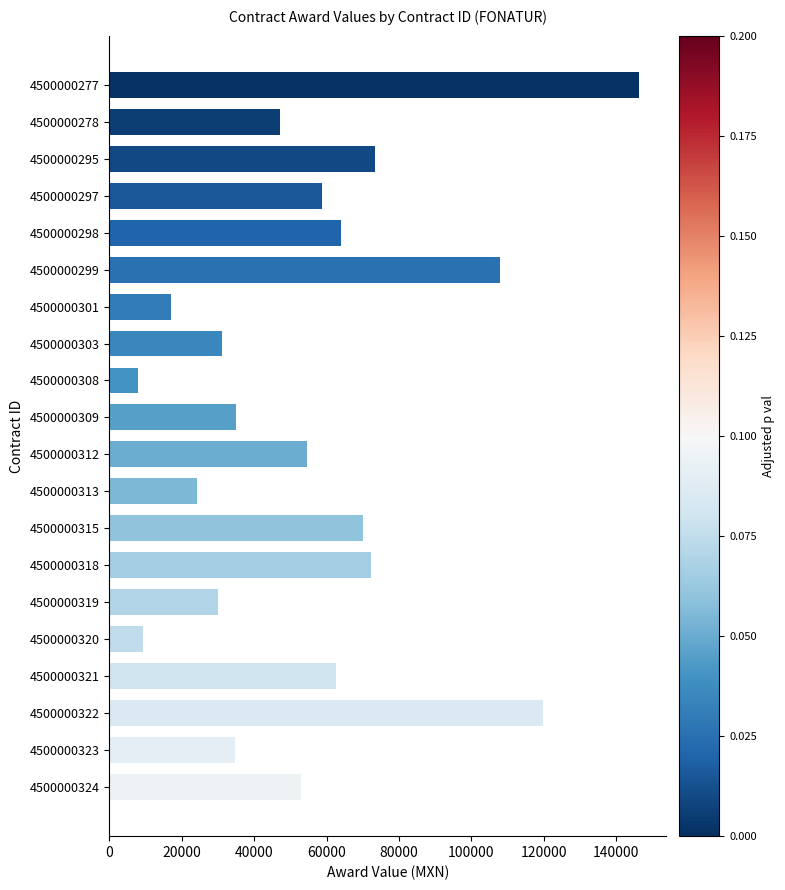

The chart shows a value of 36243.8 at 4500000313. True or false?

False